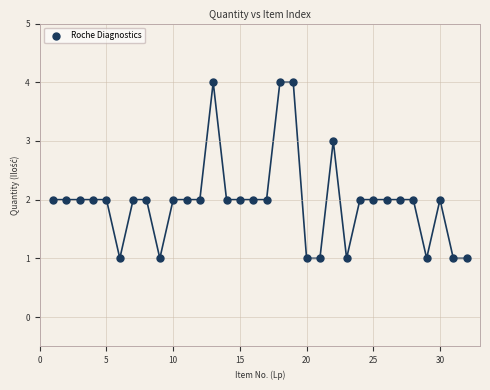

What is the range of X values (max minus min)?

31